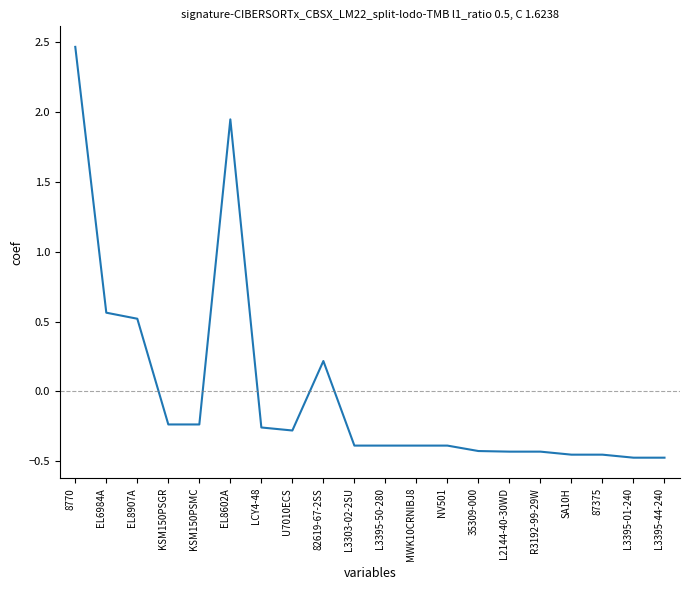

Which has a higher value, R3192-99-29W or U7010ECS?

U7010ECS